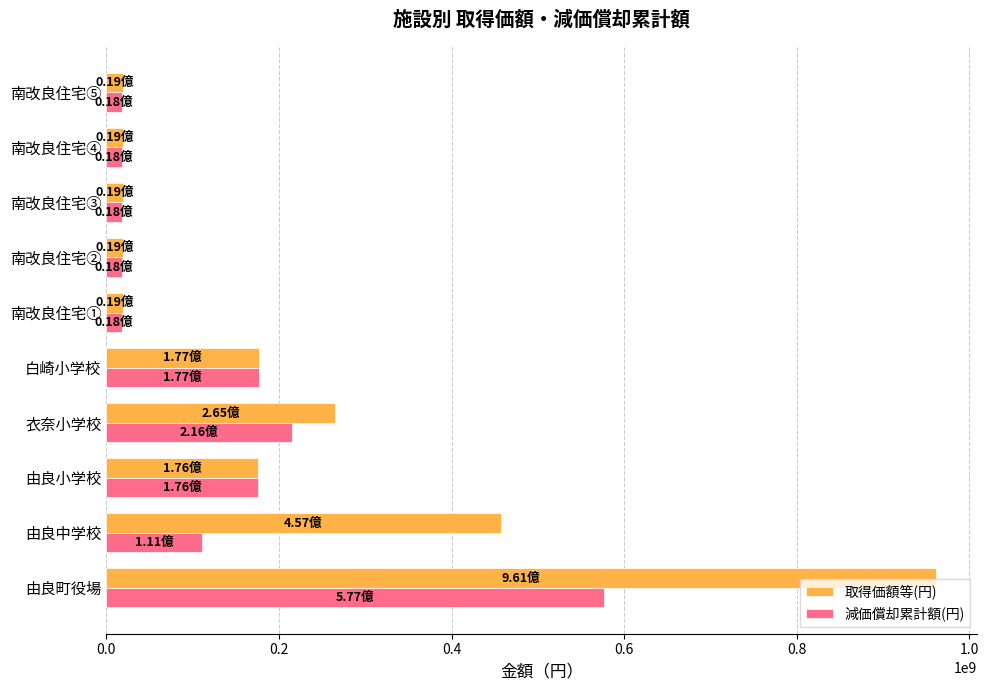

Which series has the largest total across all categories?

取得価額等(円)